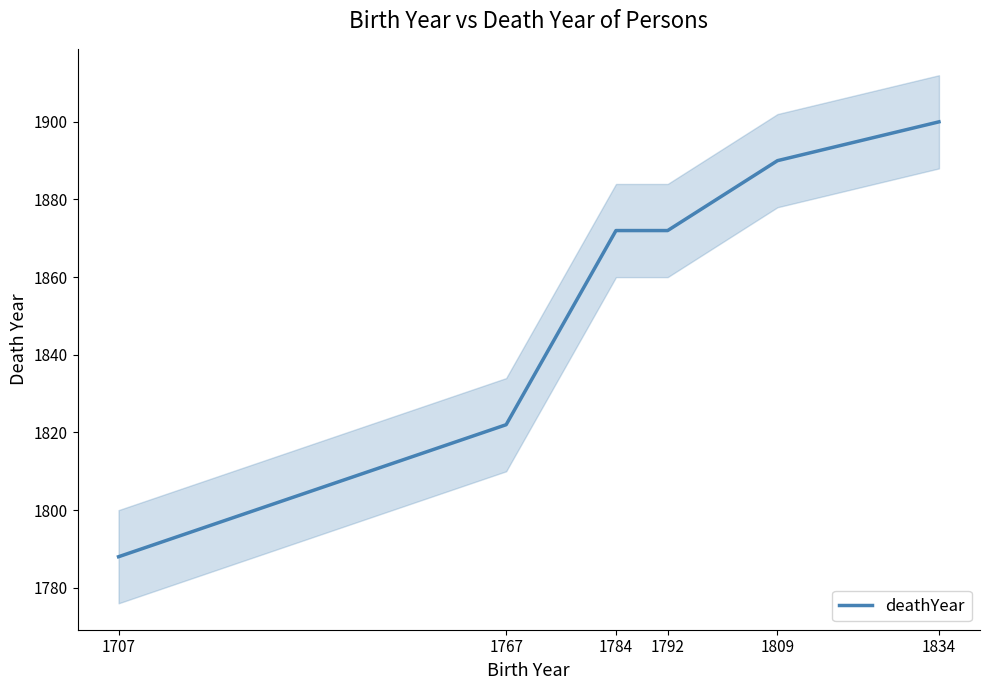

Reading left to right, list all the values displayed in this chart.

1788	1822	1872	1872	1890	1900